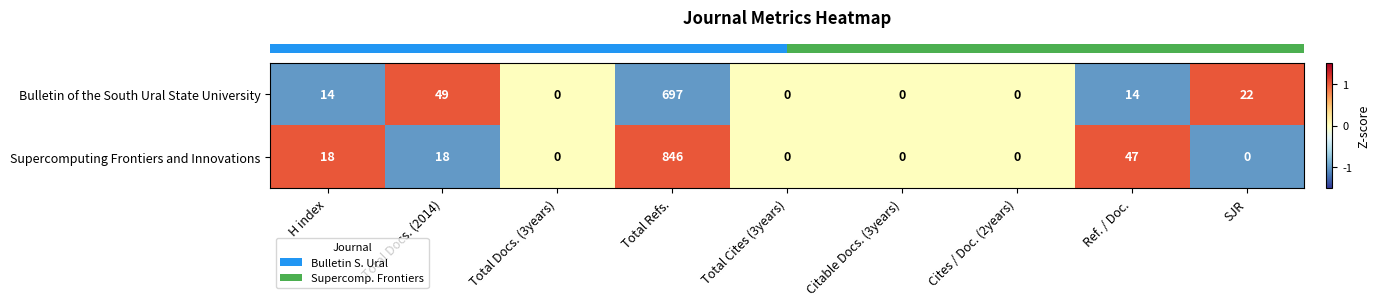

How many series are shown in this chart?

2